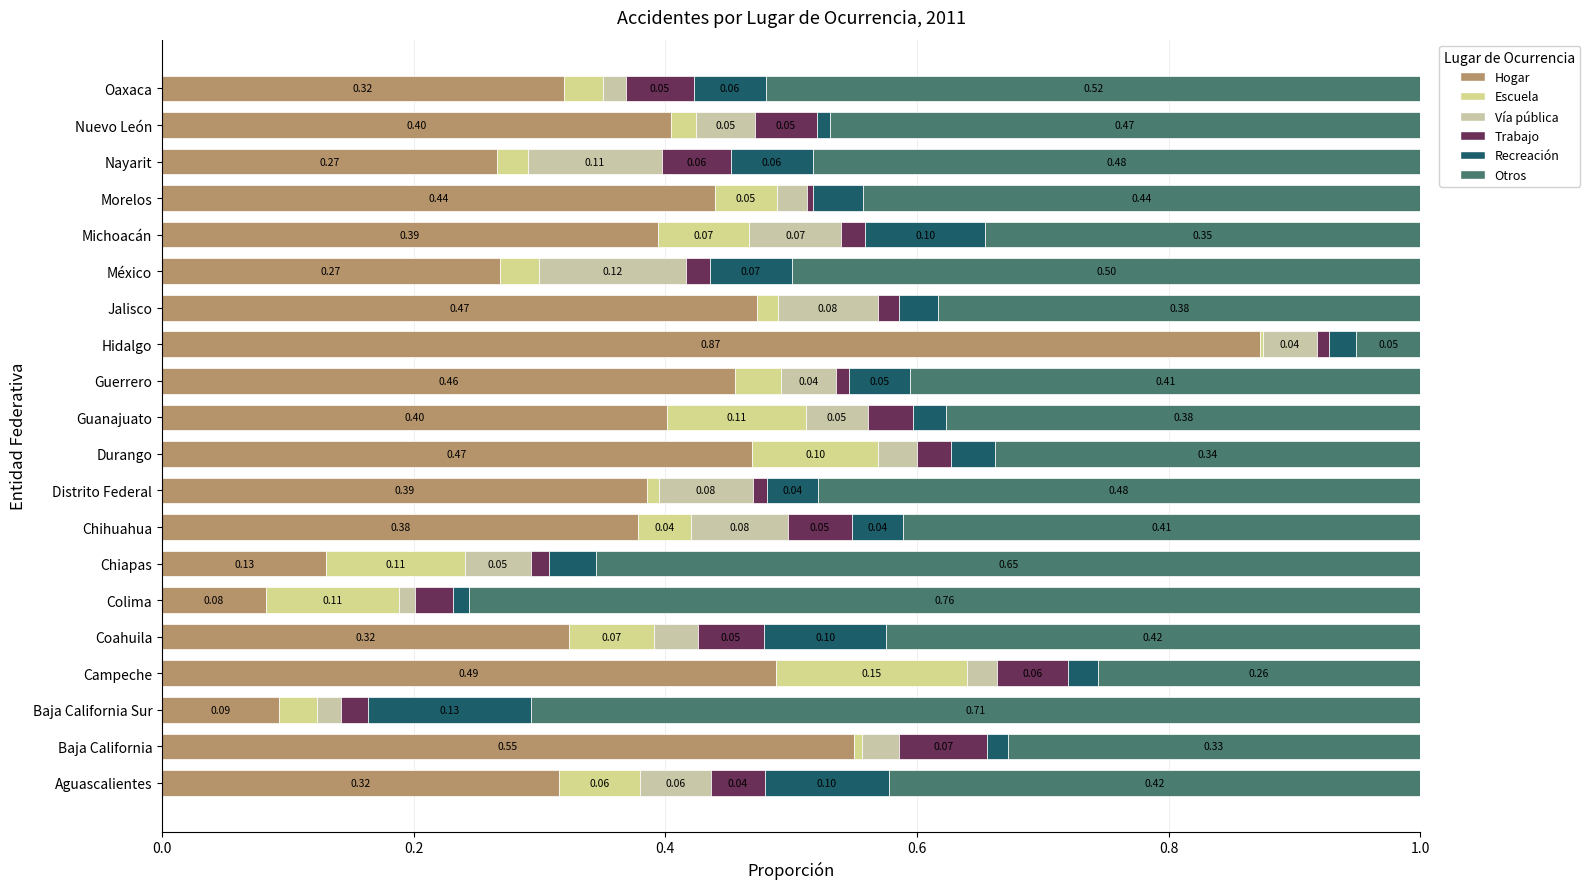

Rank the series by their maximum value, from lowest to highest.

Trabajo, Vía pública, Recreación, Escuela, Otros, Hogar